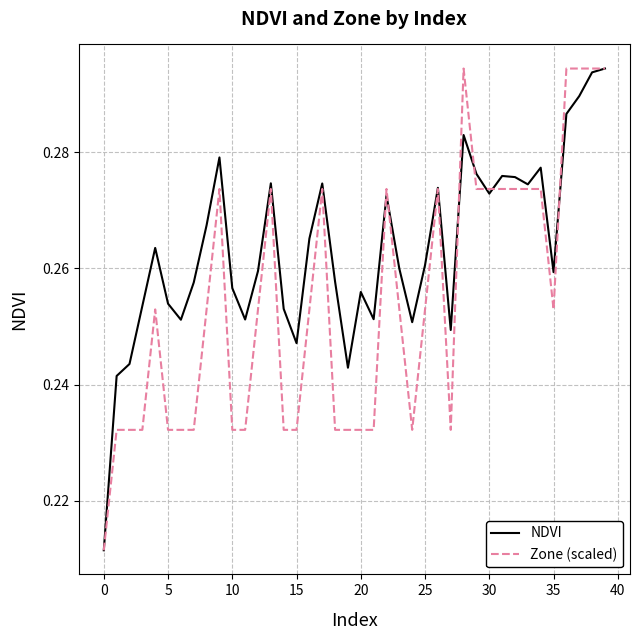

Which series has the largest total across all categories?

NDVI